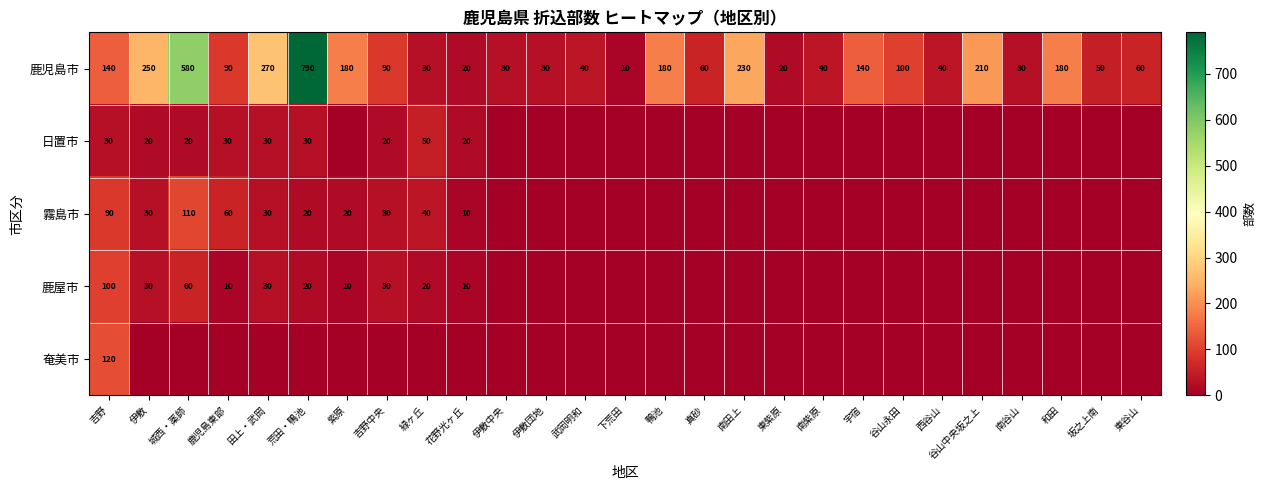

At which category does the chart reach its minimum across all series?

紫原